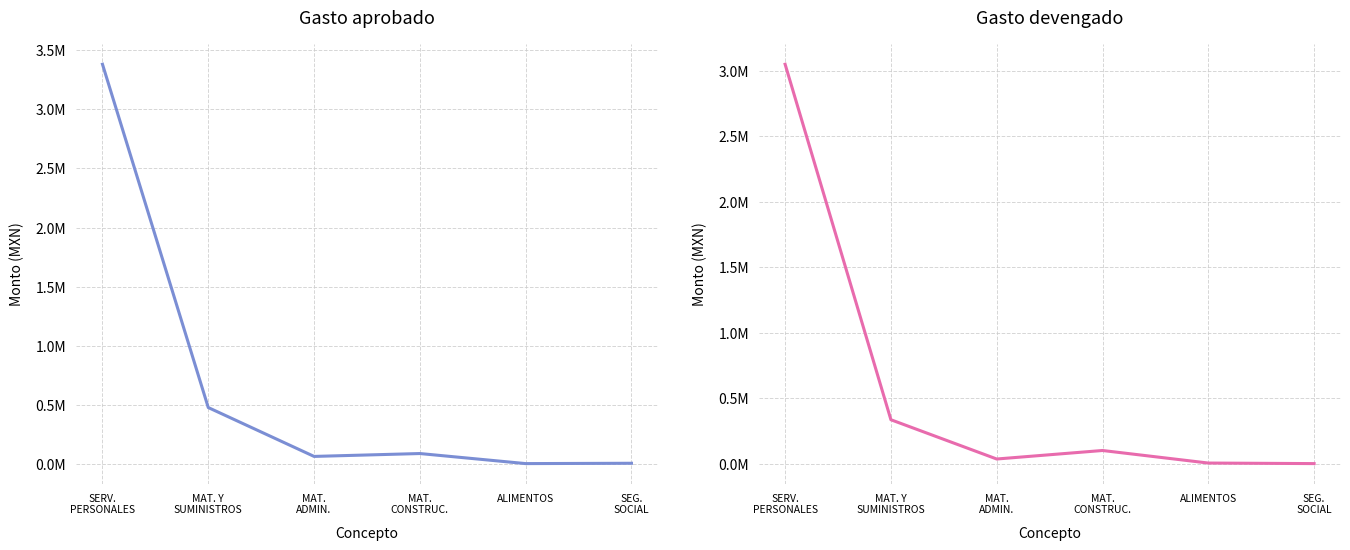

How many interior local peaks does the Gasto devengado series have?

1